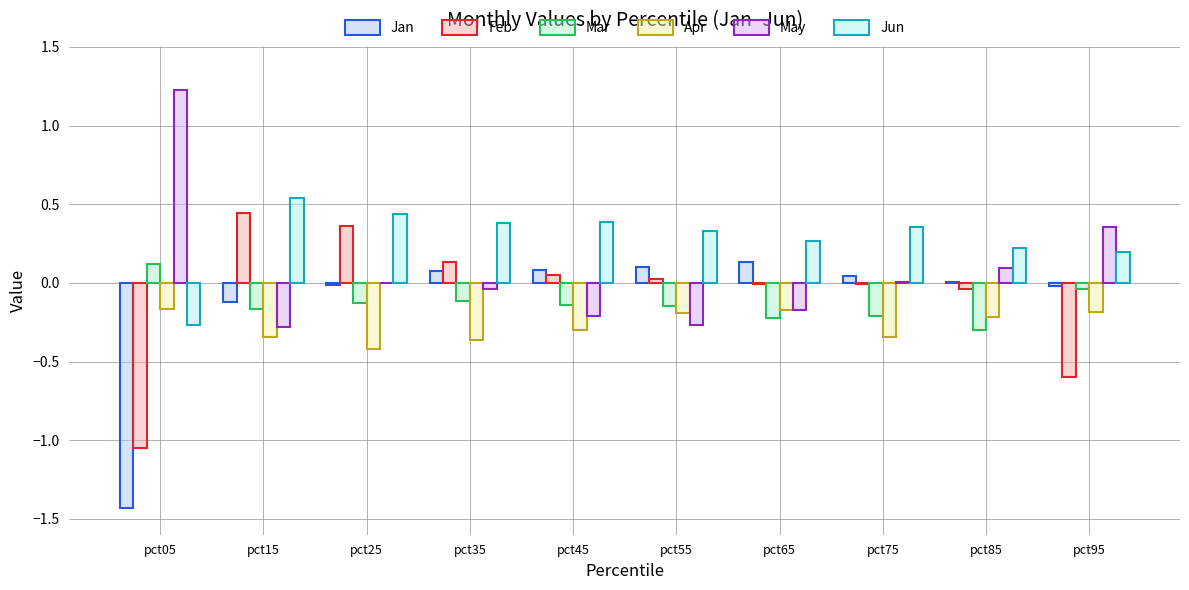

At which category does the chart reach its peak across all series?

pct05